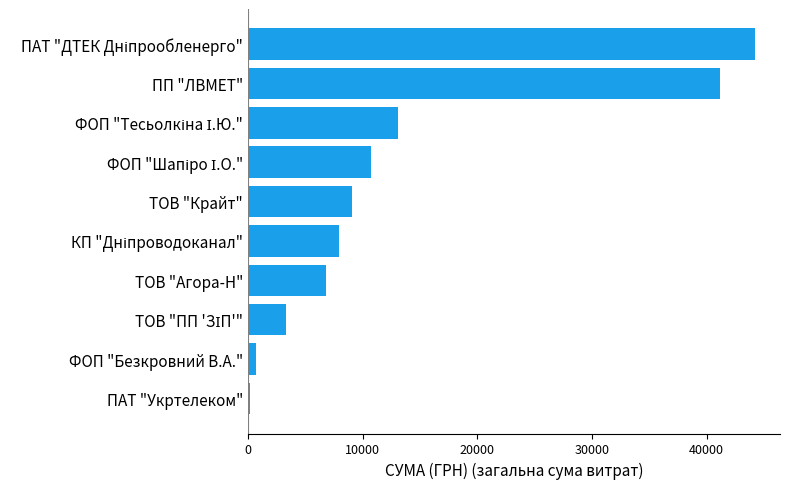

What is the greatest value displayed?

44185.6